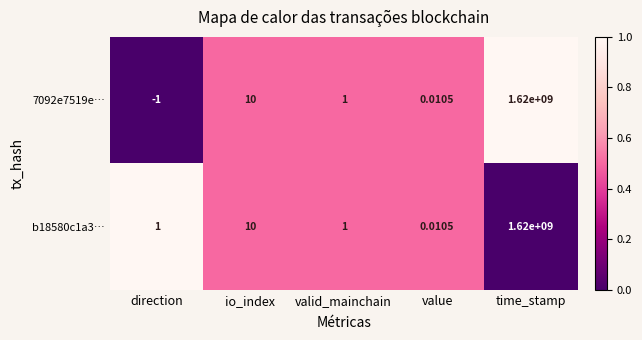

At which label does 7092e7519e… first exceed 1?

io_index